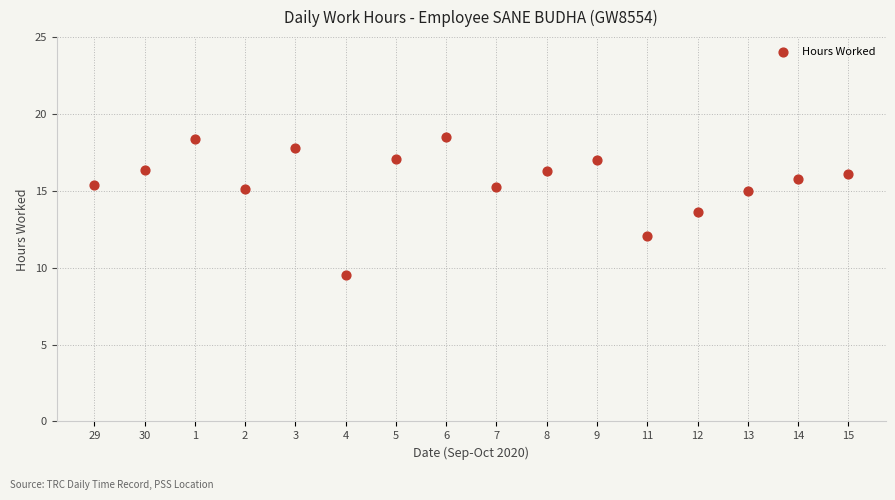

What is the range of X values (max minus min)?

15.0